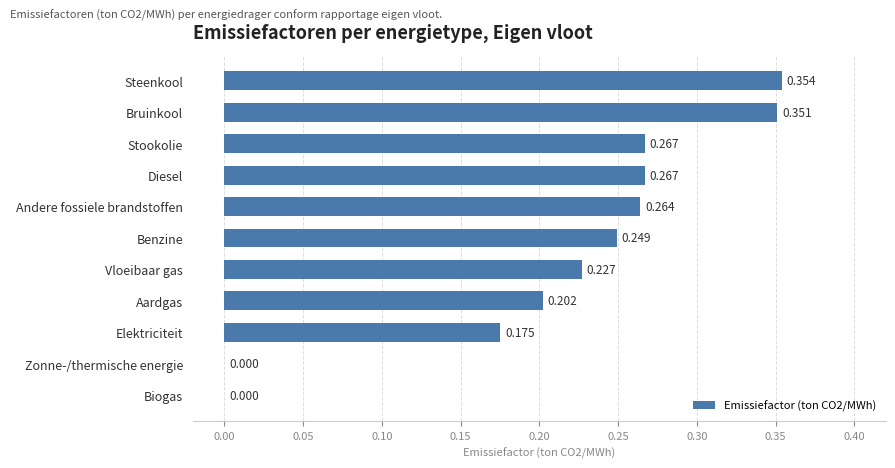

Between Biogas and Stookolie, which is larger?

Stookolie